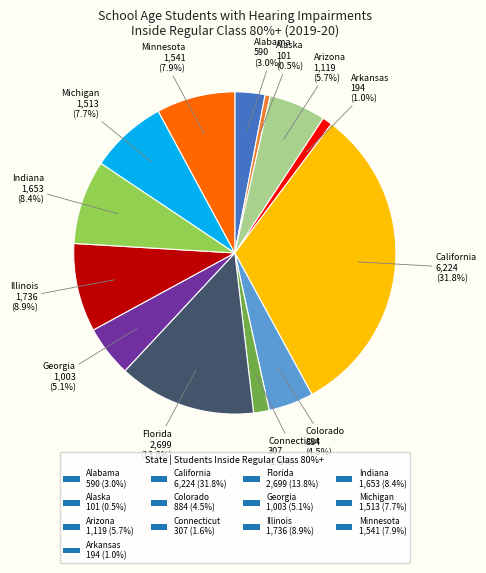

Is the sum of Arkansas and Illinois greater than half?

No